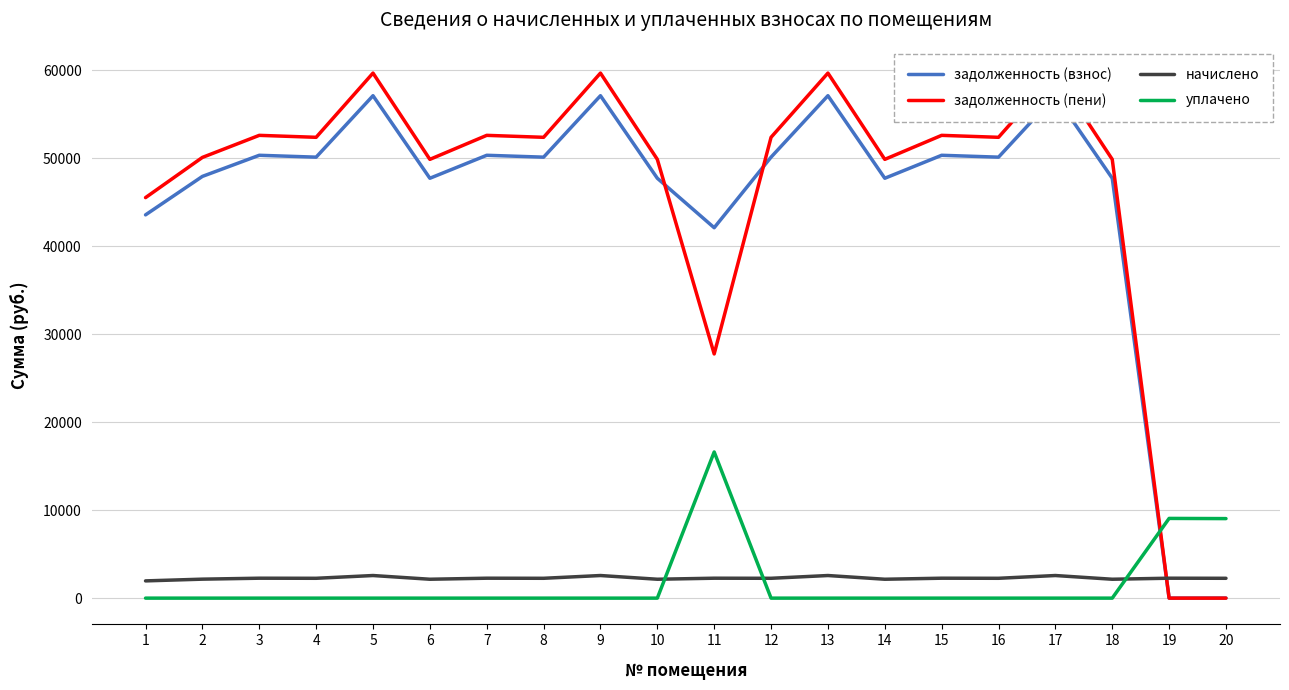

Which series changed the most between 12 and 20?

задолженность (пени)